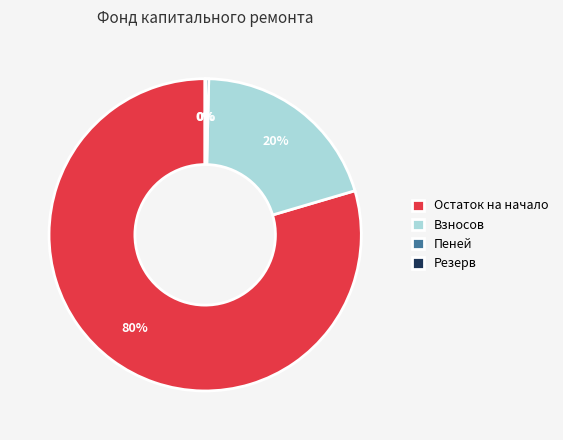

Which category accounts for the majority?

Остаток на начало